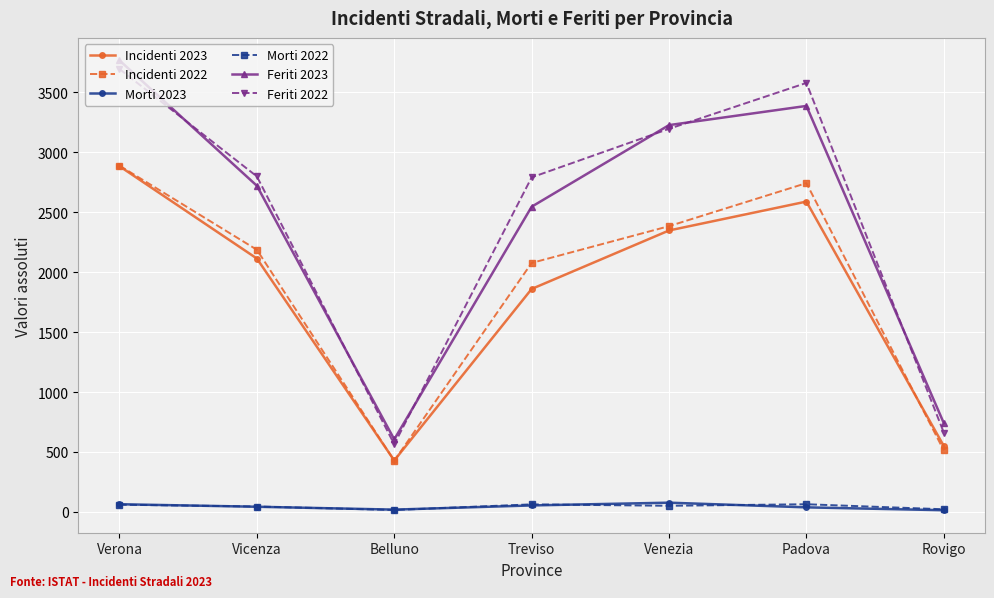

List the labels in order of Incidenti 2022 value, largest first.

Verona, Padova, Venezia, Vicenza, Treviso, Rovigo, Belluno